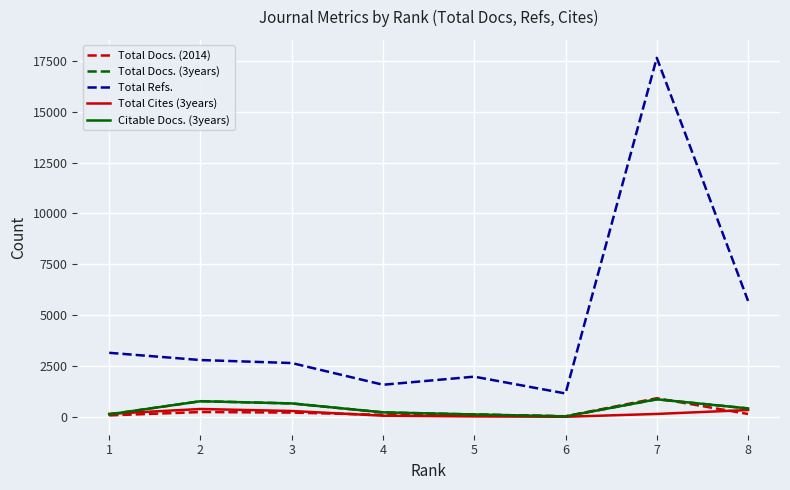

What is the spread (max minus min) of values at 7?

17506